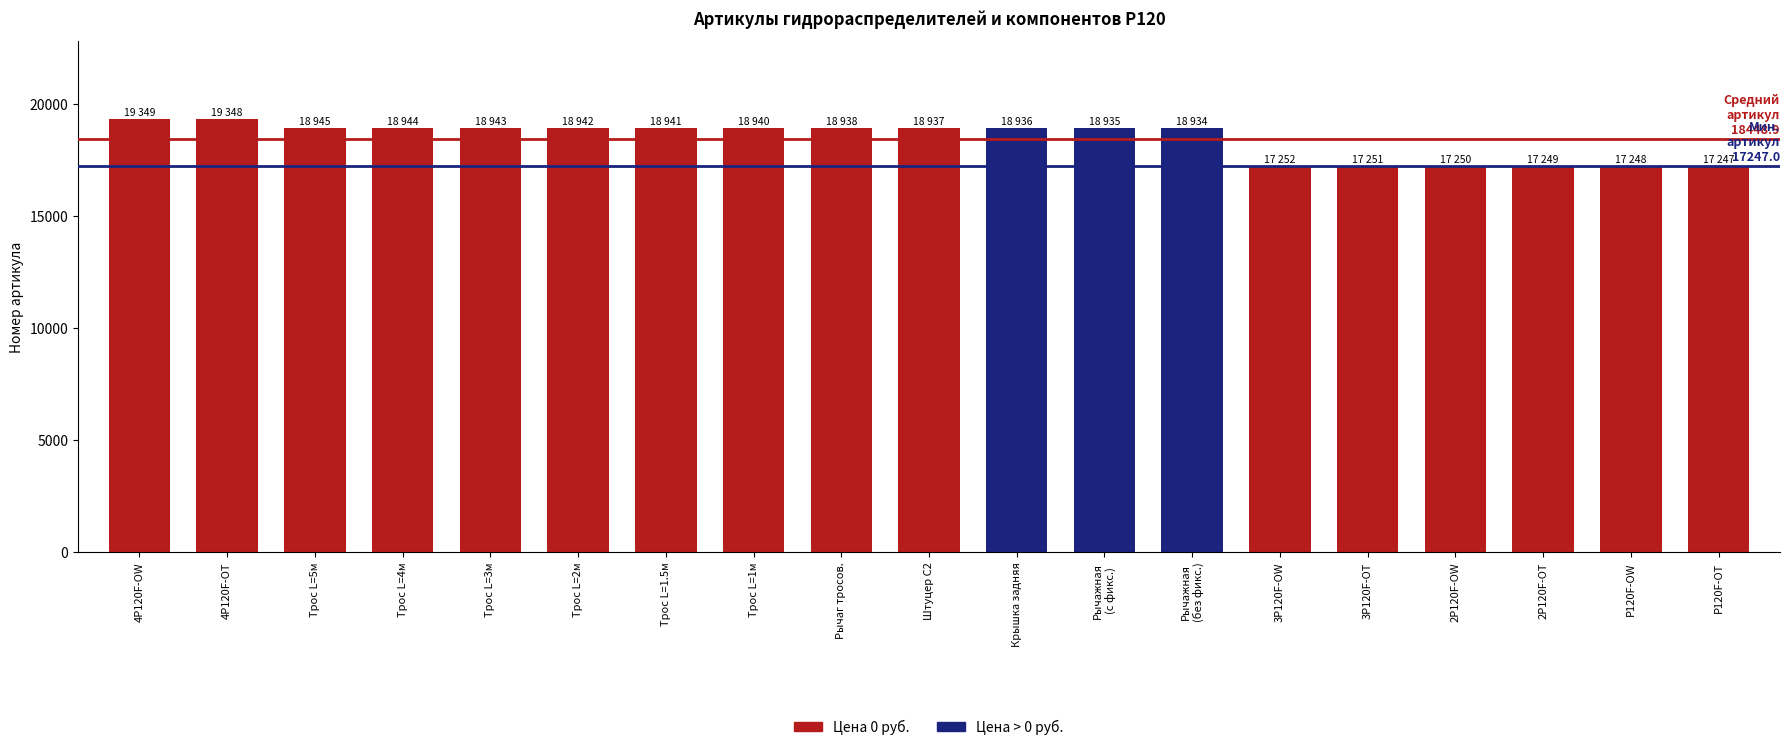

Between 3P120F-OT and 4P120F-OW, which is larger?

4P120F-OW